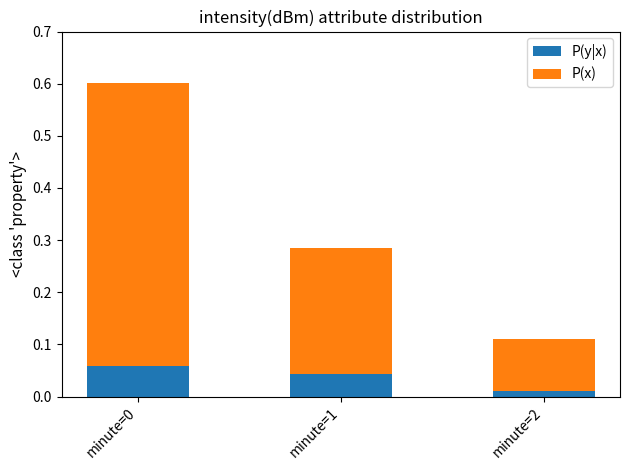

What is the total value across all series at minute=0?

0.6